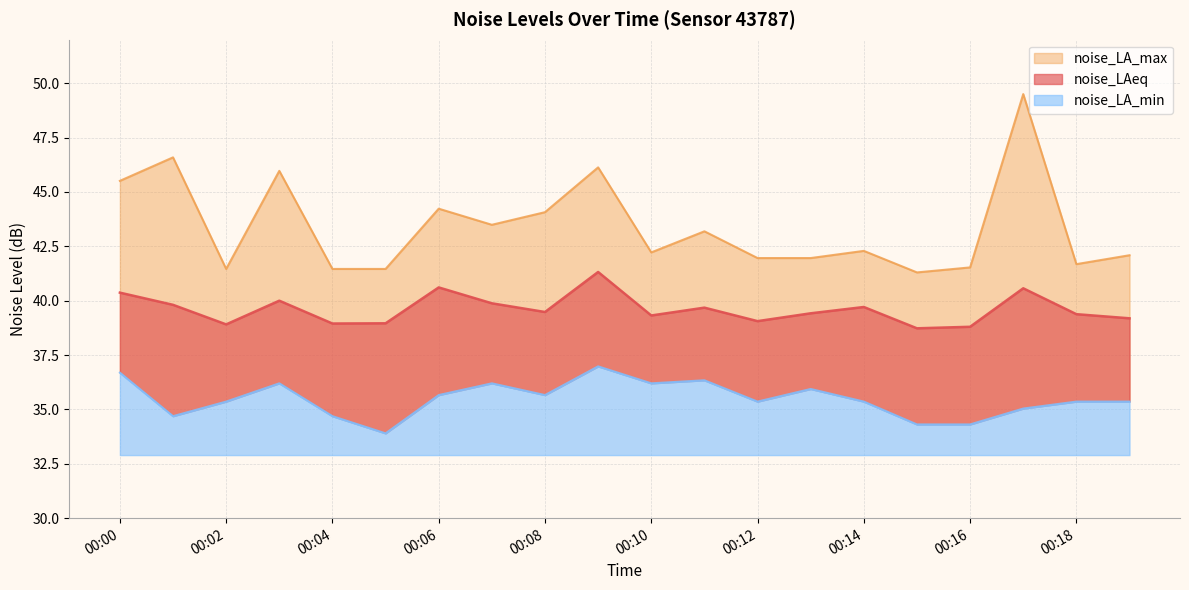

The noise_LAeq series shows 26.8 at 00:11. True or false?

False